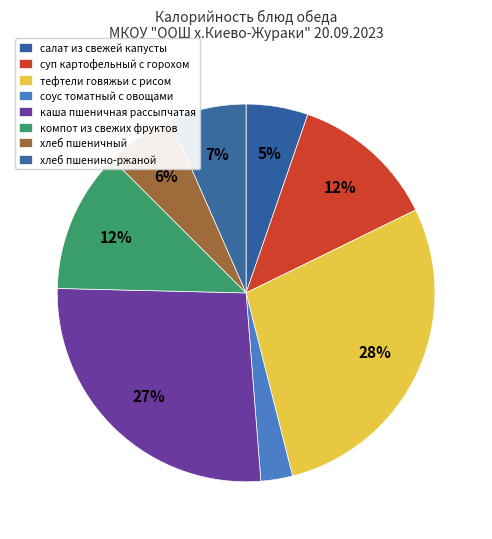

What portion of the pie excludes суп картофельный с горохом?

87.5%